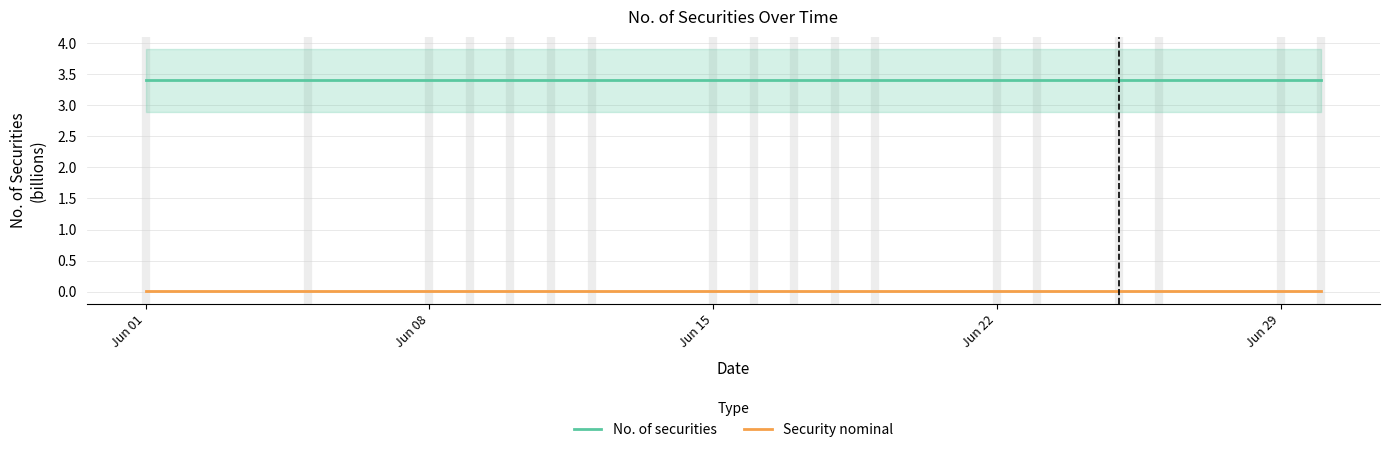

True or false: Security nominal and No. of securities cross at least once.

False